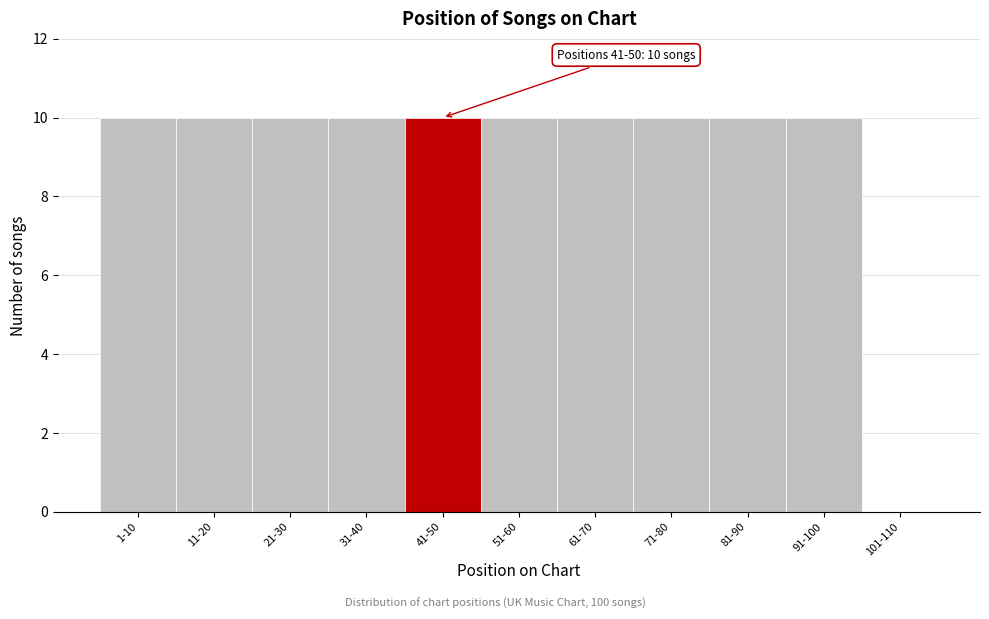

Reading left to right, transcribe all the data shown in this chart.

1-10=10	11-20=10	21-30=10	31-40=10	41-50=10	51-60=10	61-70=10	71-80=10	81-90=10	91-100=10	101-110=0